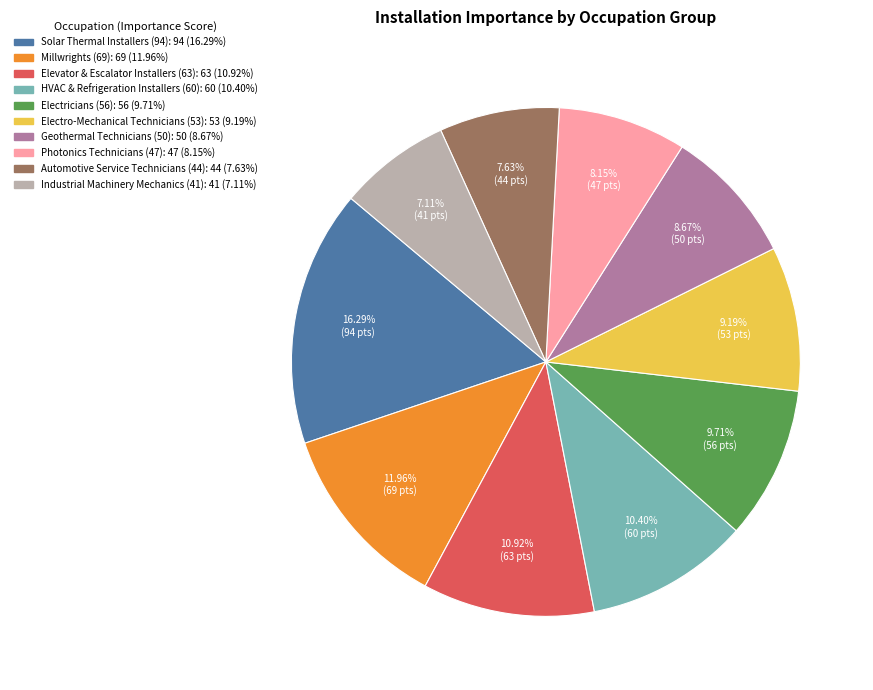

Is there a majority slice in this chart?

No